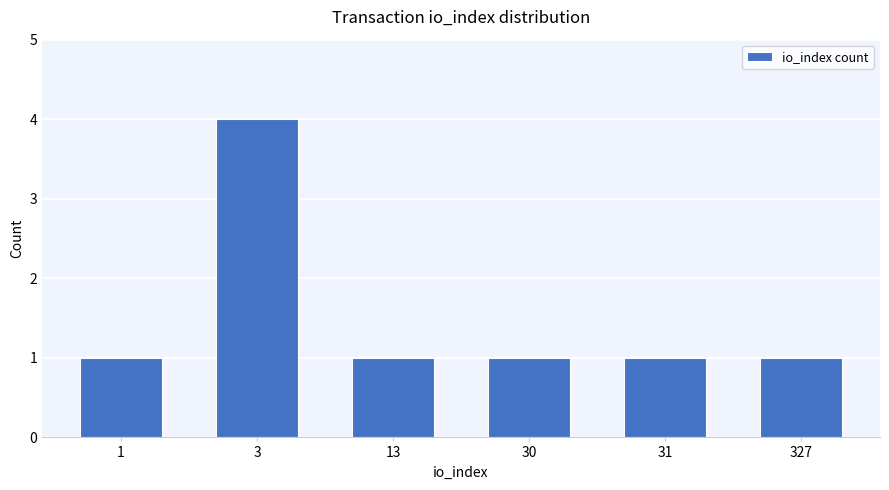

Are the bars horizontal?

No